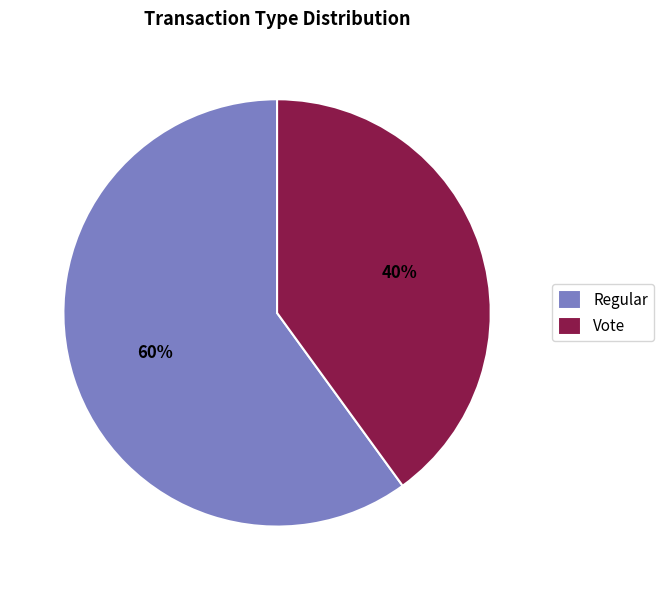

Is there a majority slice in this chart?

Yes